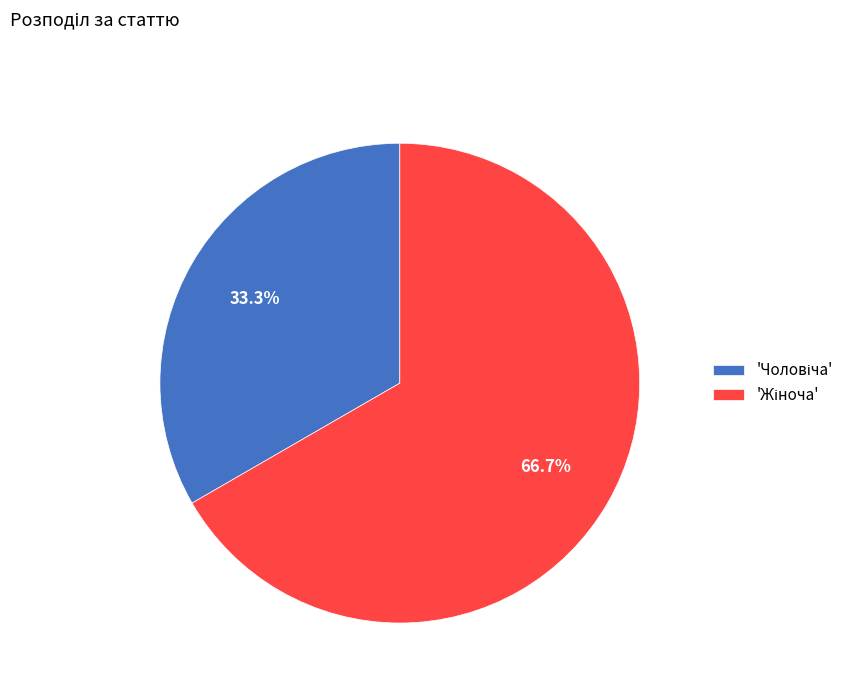

Is there a majority slice in this chart?

Yes